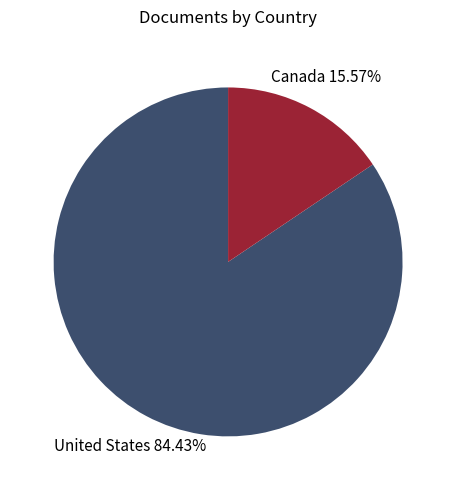

What percentage is the United States slice, to the nearest percent?

84%